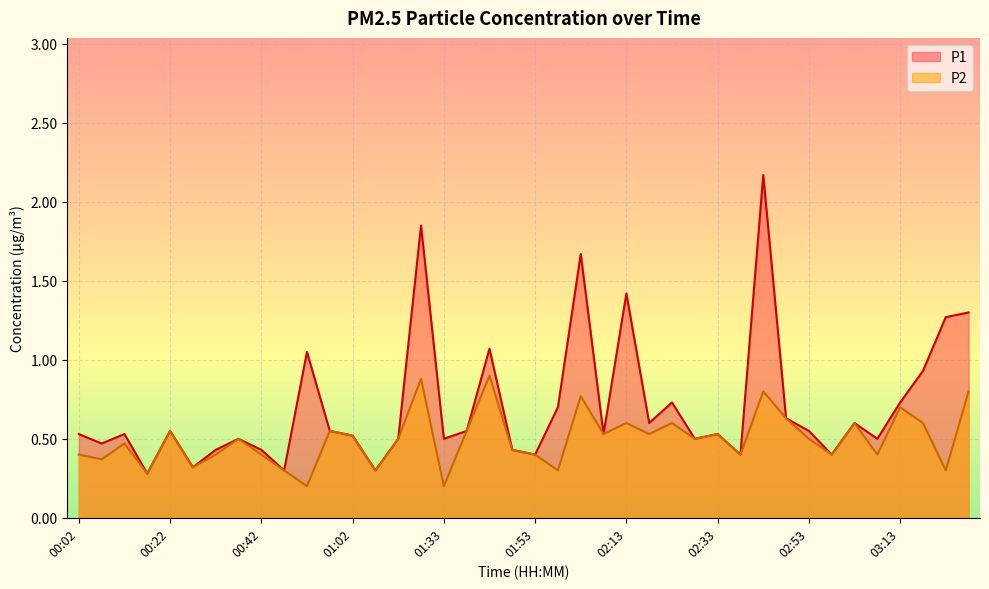

Rank the series by their maximum value, from lowest to highest.

P2, P1